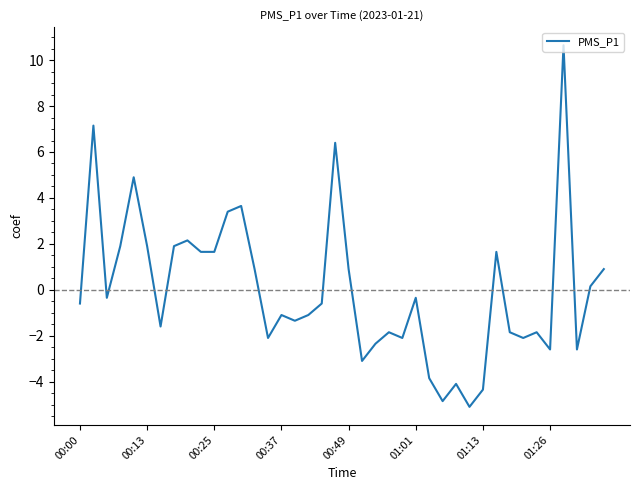

Is this an area chart (filled region under the line)?

No